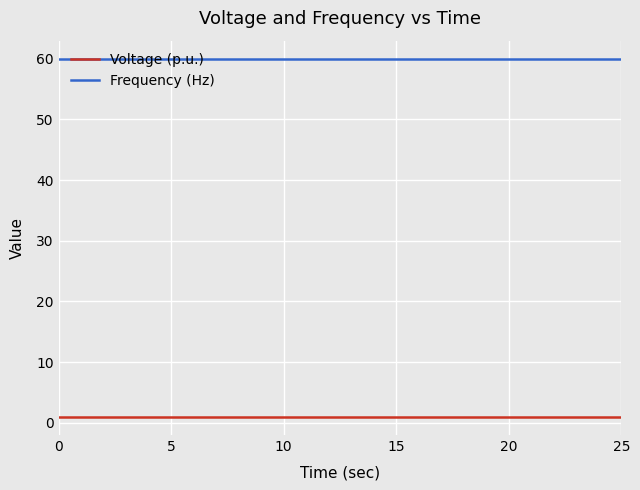

What is the greatest value displayed?

60.0